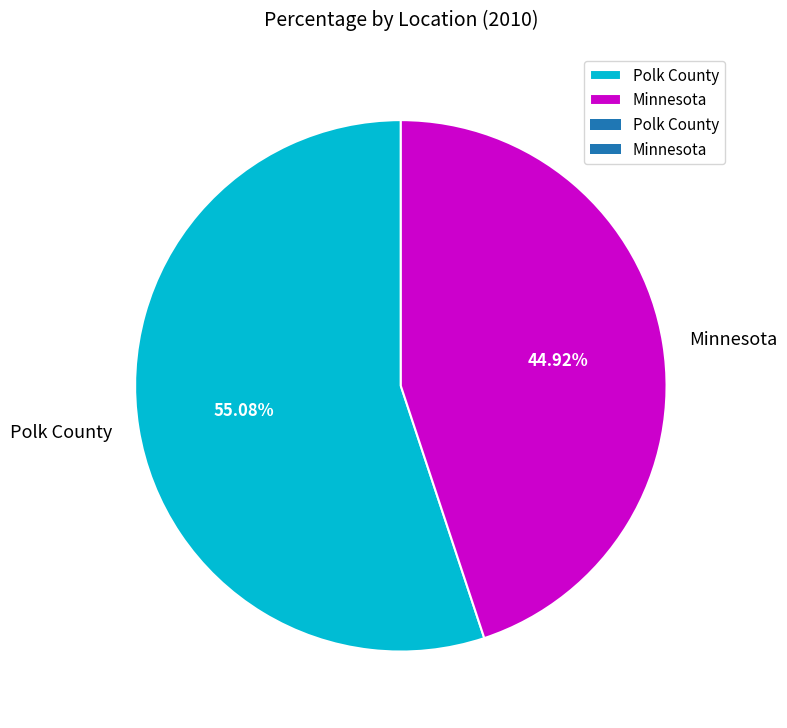

The Polk County slice represents 69% of the pie. True or false?

False